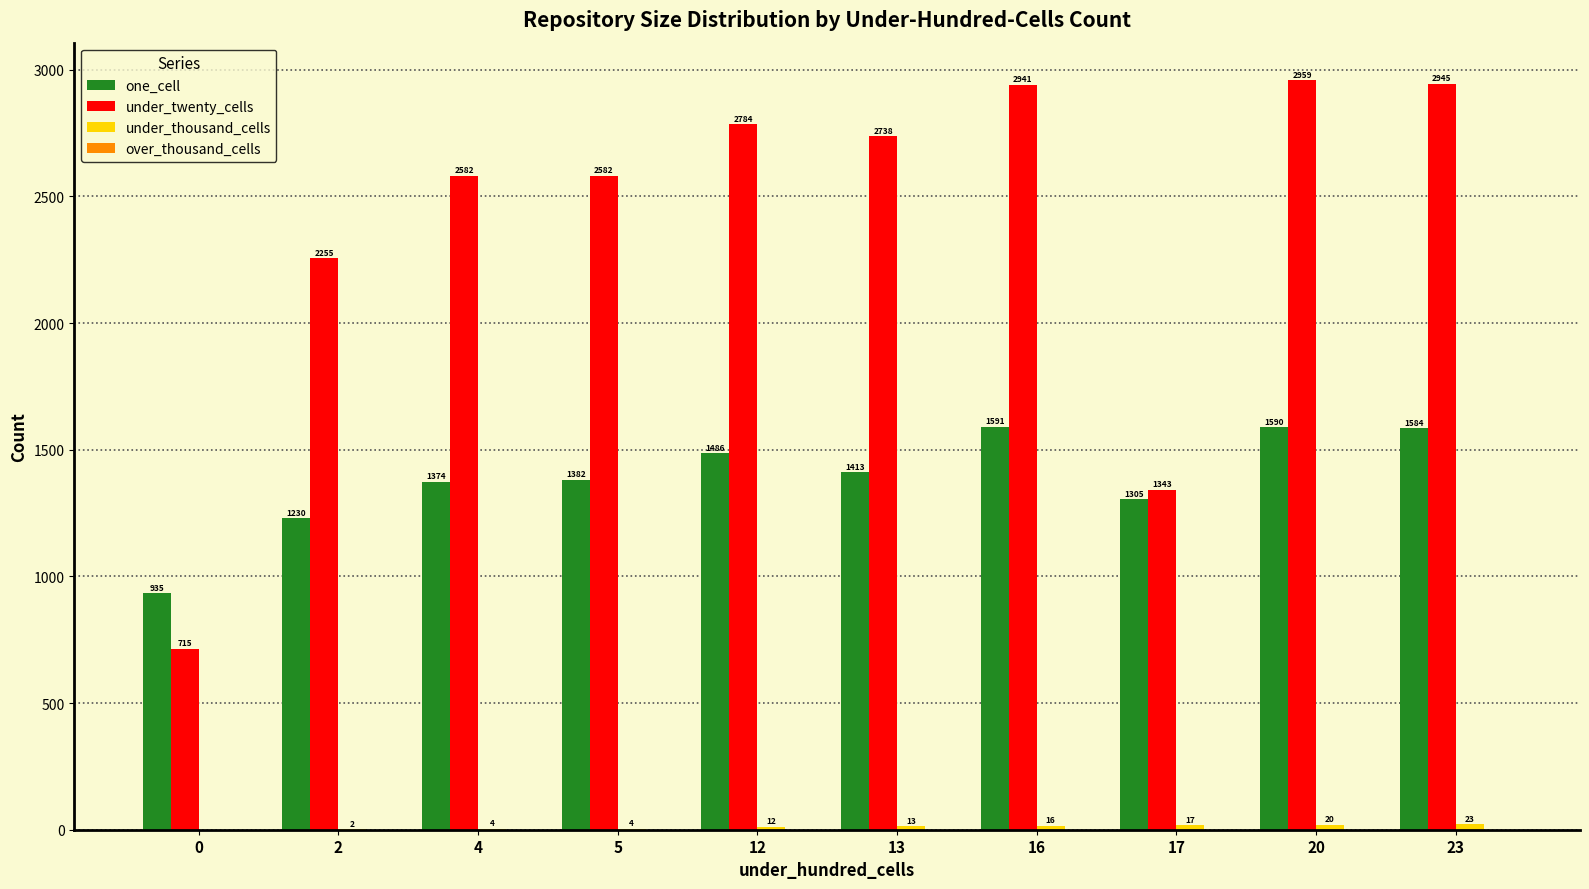

At which label is one_cell closest to 1263?

2